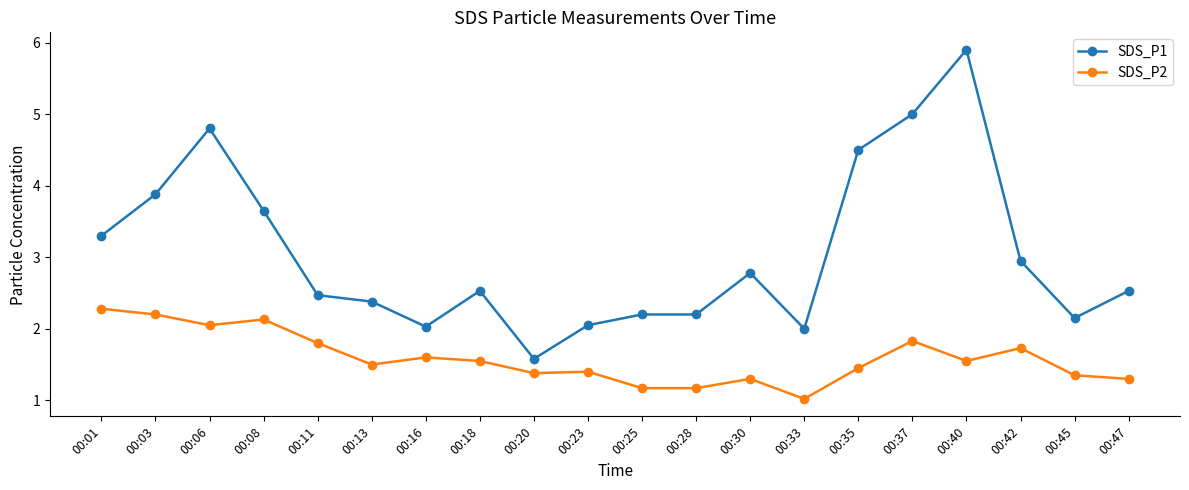

What are all the series names shown in the legend?

SDS_P1, SDS_P2